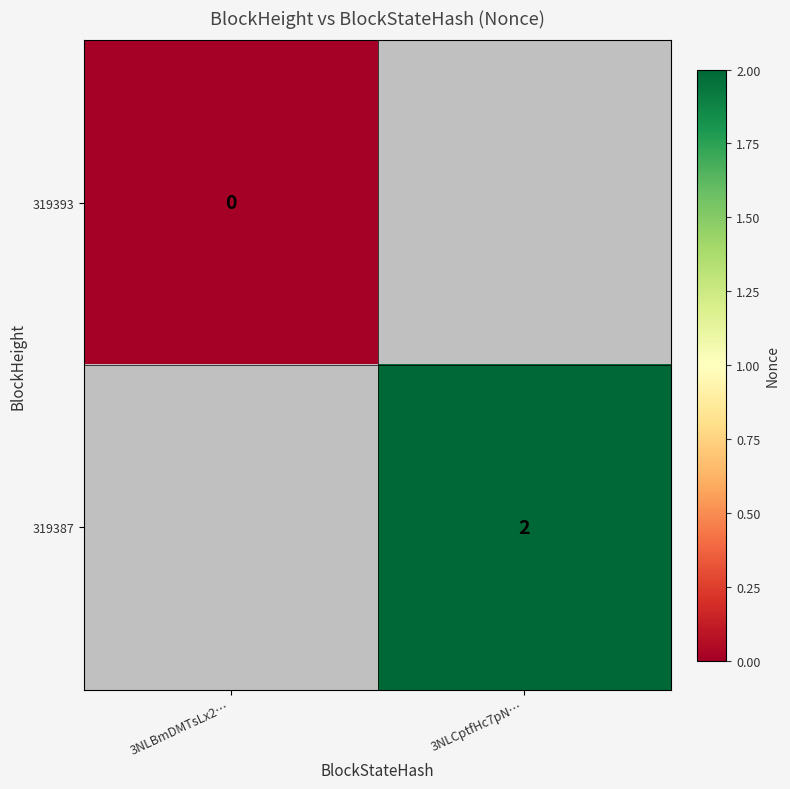

The value of 319387 at 3NLCptfHc7pN… is 0. True or false?

False